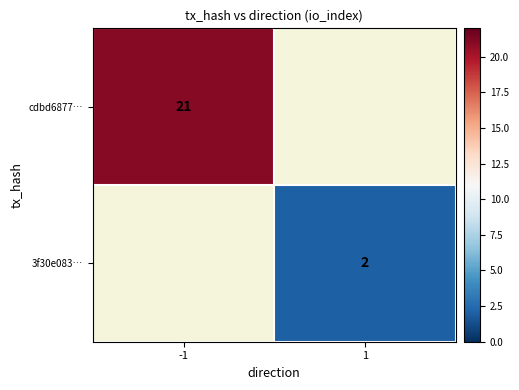

At which category is the sum across all series the highest?

-1